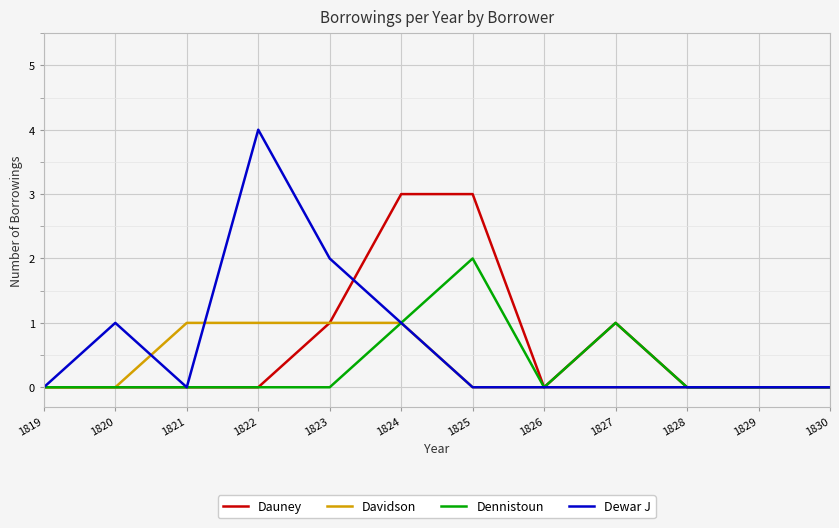

Reading right to left, what are all the values shown in this chart?

Dauney: 1830=0	1829=0	1828=0	1827=1	1826=0	1825=3	1824=3	1823=1	1822=0	1821=0	1820=0	1819=0
Davidson: 1830=0	1829=0	1828=0	1827=0	1826=0	1825=0	1824=1	1823=1	1822=1	1821=1	1820=0	1819=0
Dennistoun: 1830=0	1829=0	1828=0	1827=1	1826=0	1825=2	1824=1	1823=0	1822=0	1821=0	1820=0	1819=0
Dewar J: 1830=0	1829=0	1828=0	1827=0	1826=0	1825=0	1824=1	1823=2	1822=4	1821=0	1820=1	1819=0